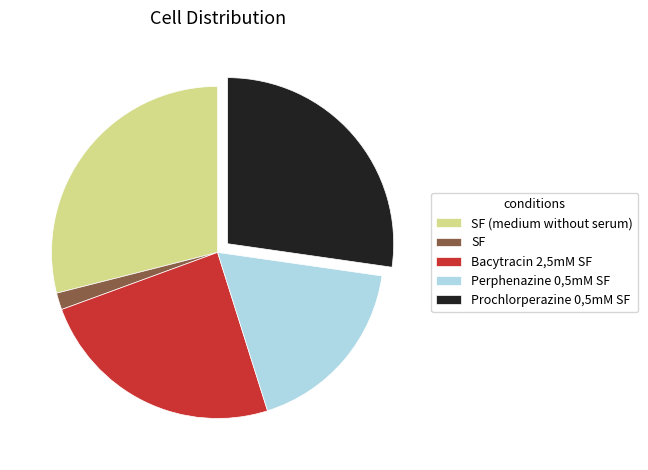

What is the smallest slice in the pie chart?

SF